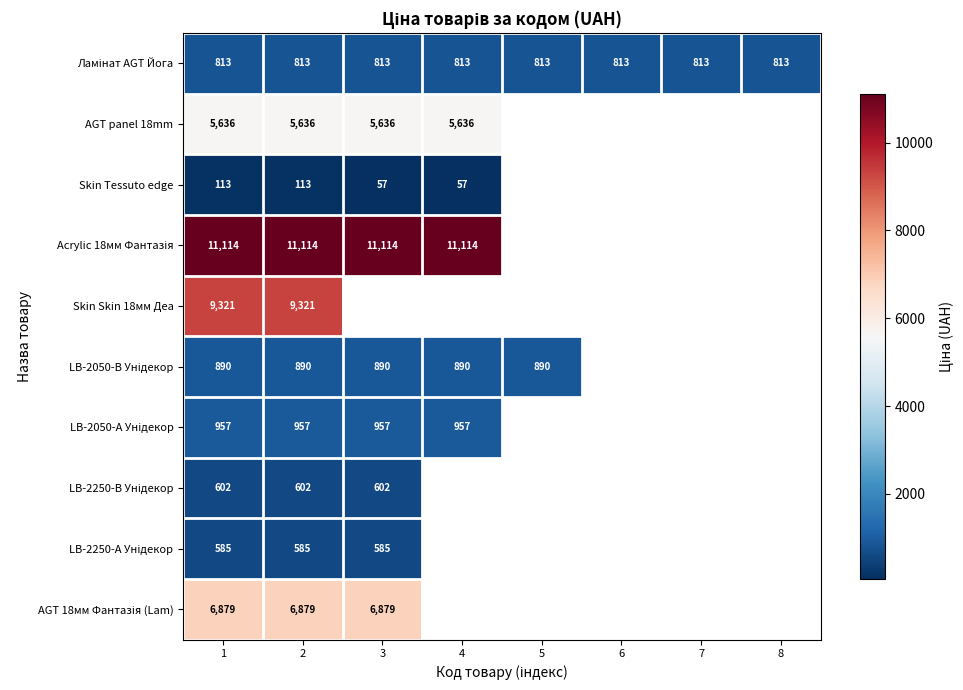

At which label is LB-2050-В Унідекор closest to 889?

1